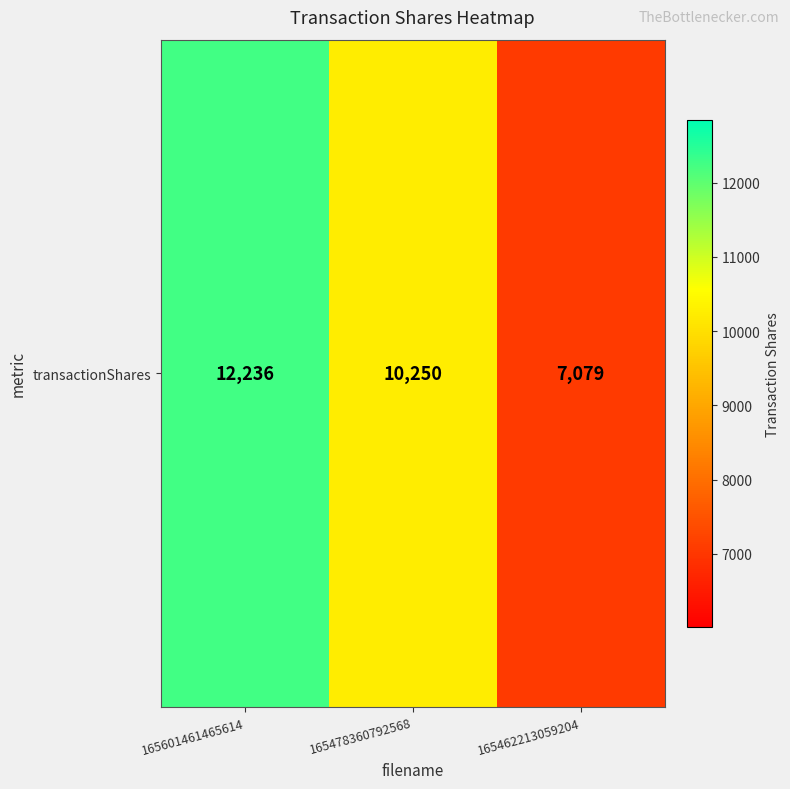

Reading left to right, transcribe all the data shown in this chart.

165601461465614=12236	165478360792568=10250	165462213059204=7079